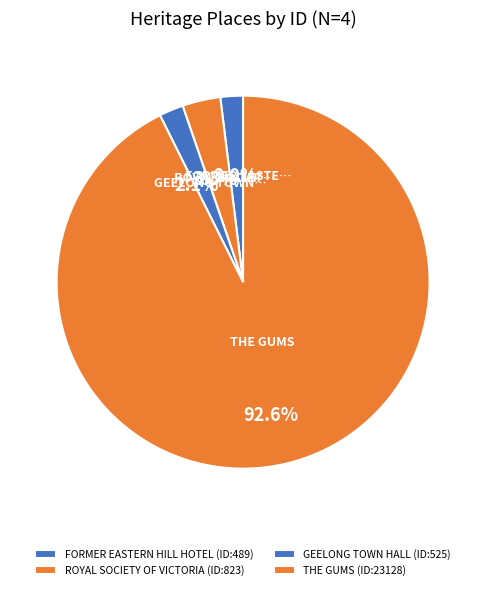

How many segments does this pie chart have?

4